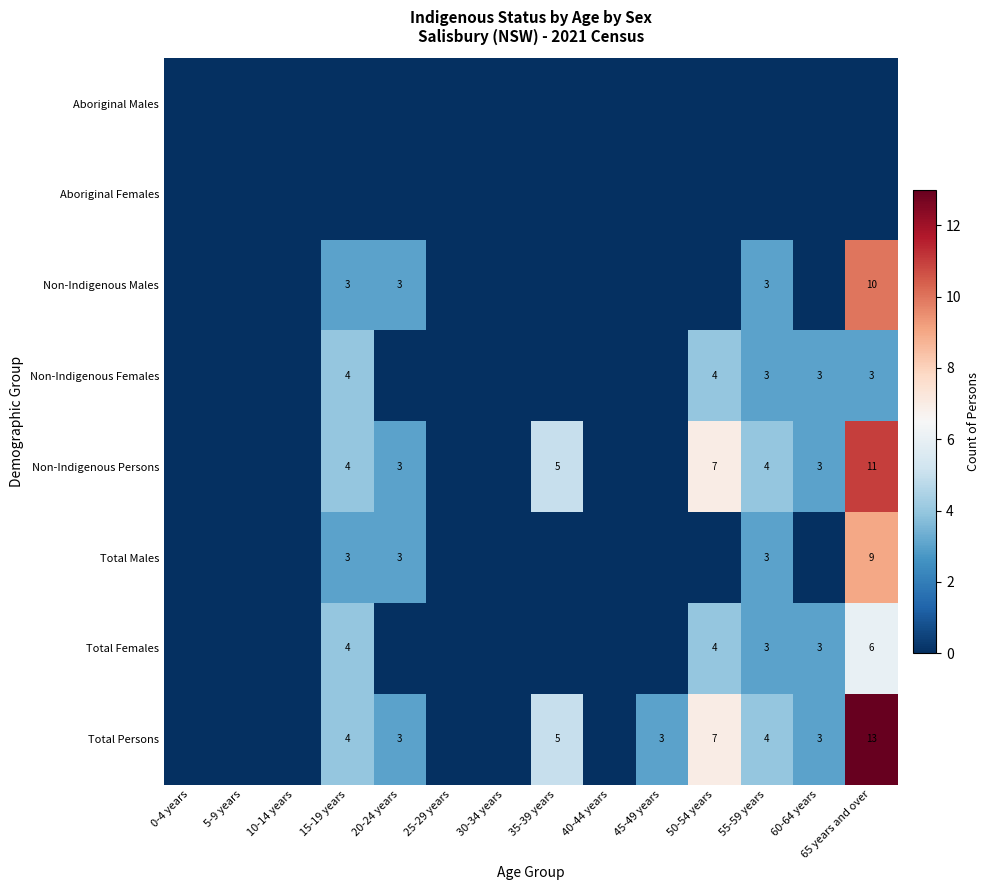

The value of Total Males at 15-19 years is 3. True or false?

True